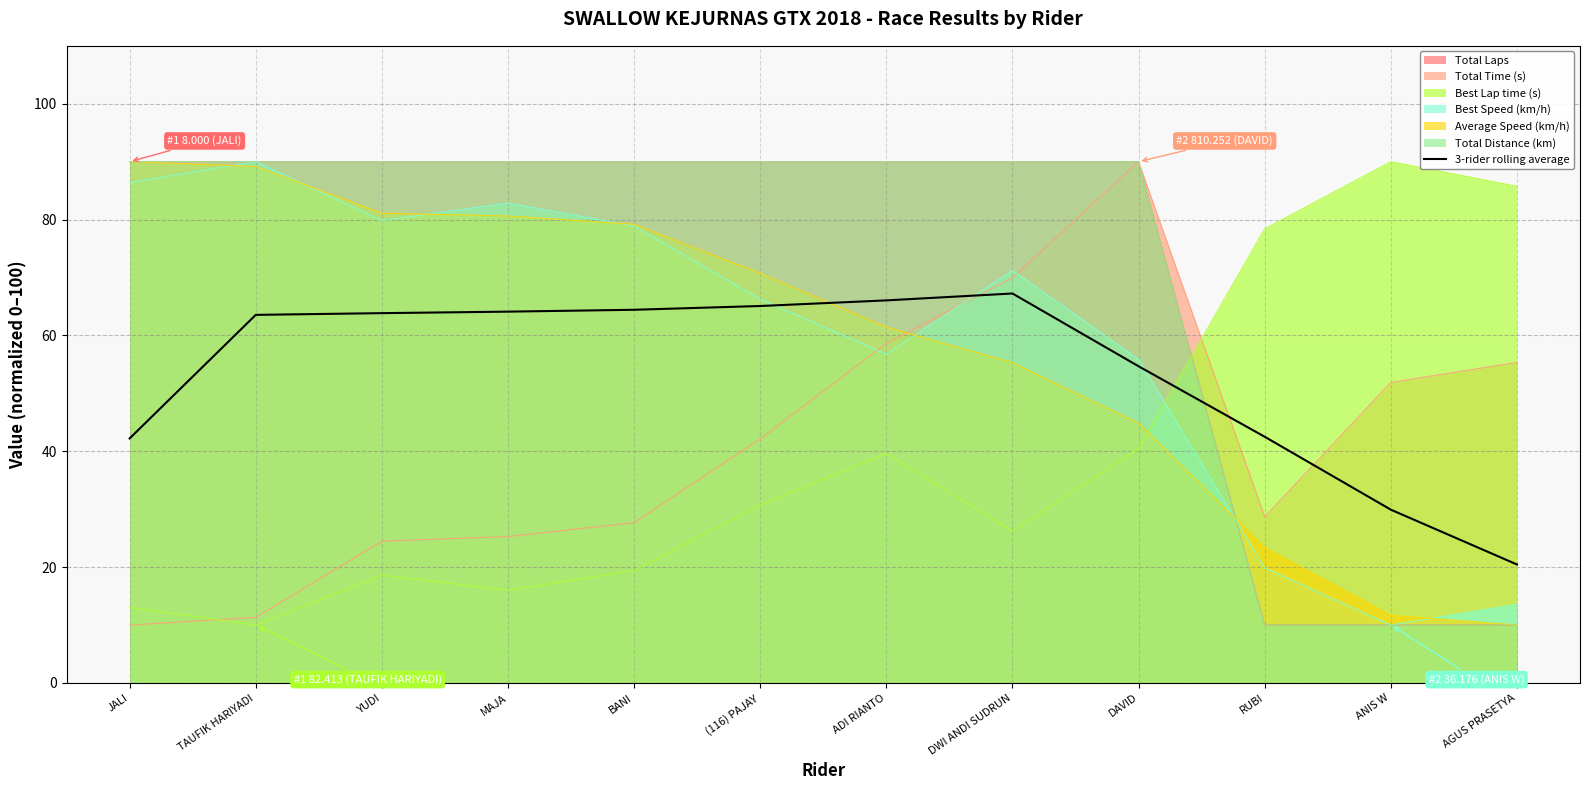

Which category has the highest value across all series?

DWI ANDI SUDRUN